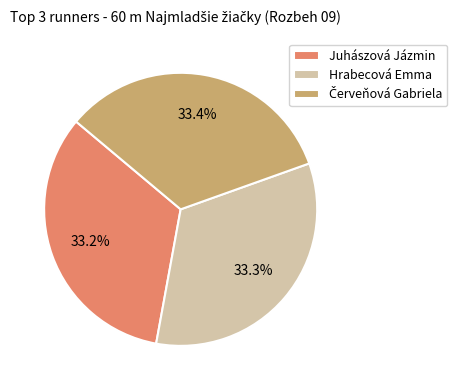

Does any single category account for the majority?

No